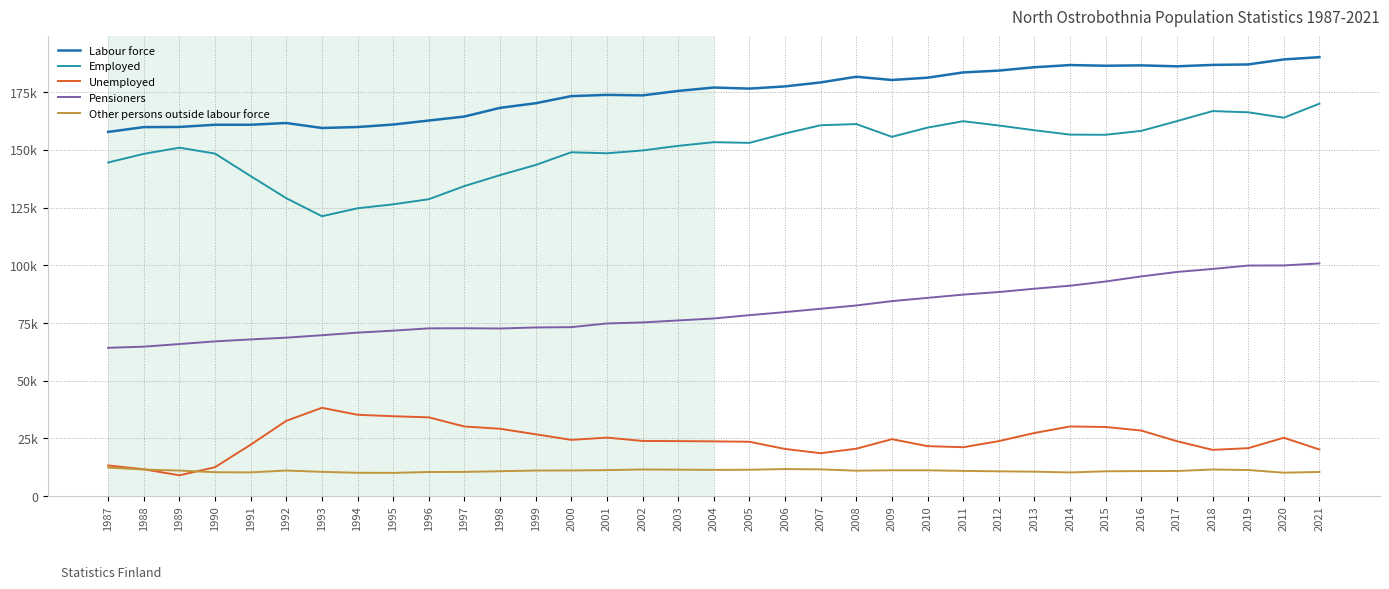

Is this an area chart (filled region under the line)?

No